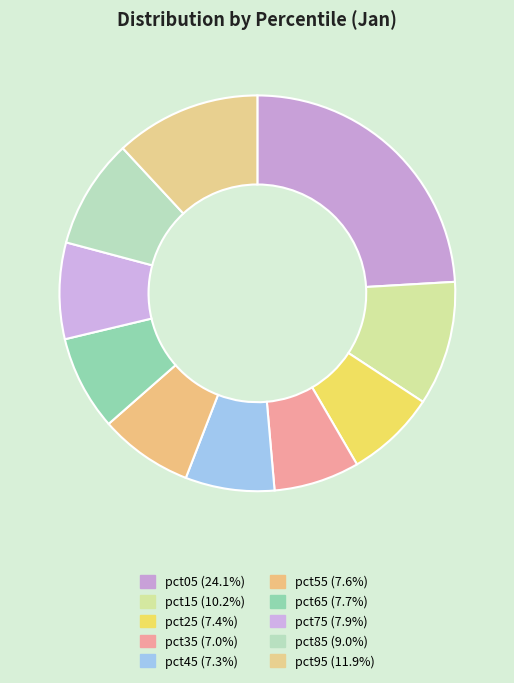

How many segments does this pie chart have?

10